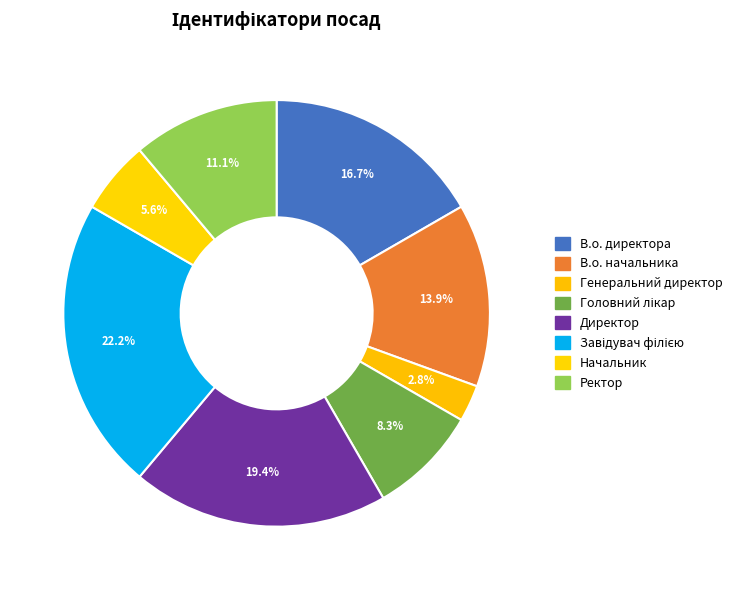

Is there any slice that represents more than half of the pie?

No